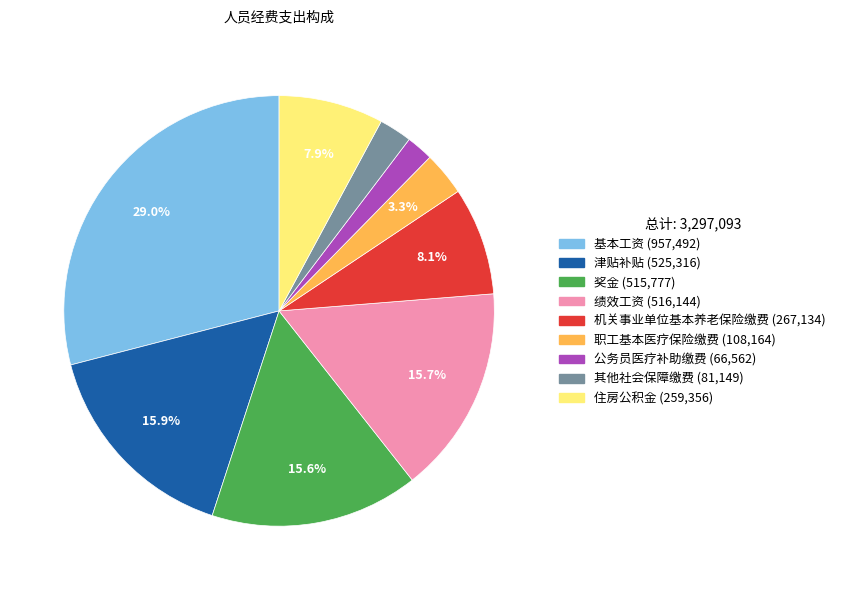

To the nearest percent, what percentage of the pie is 住房公积金?

8%